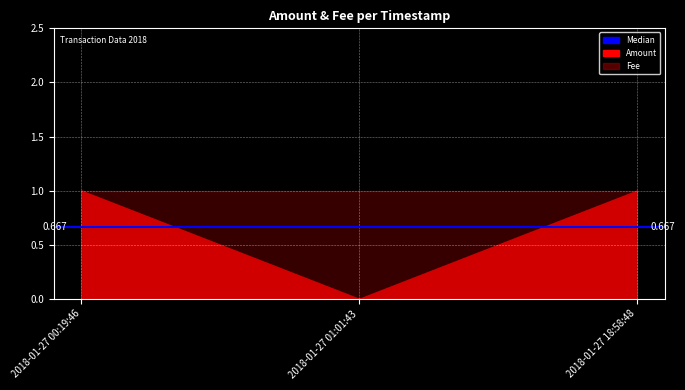

At how many categories does at least one series exceed 0?

3